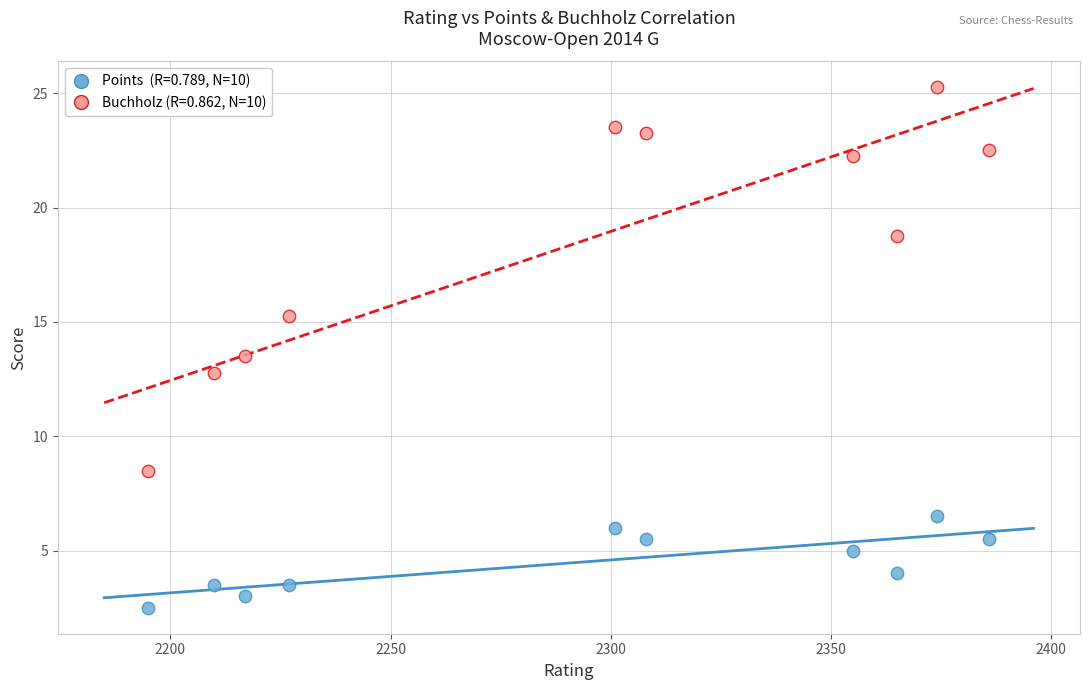

Across all data points, what is the range of X values (max minus min)?

191.0